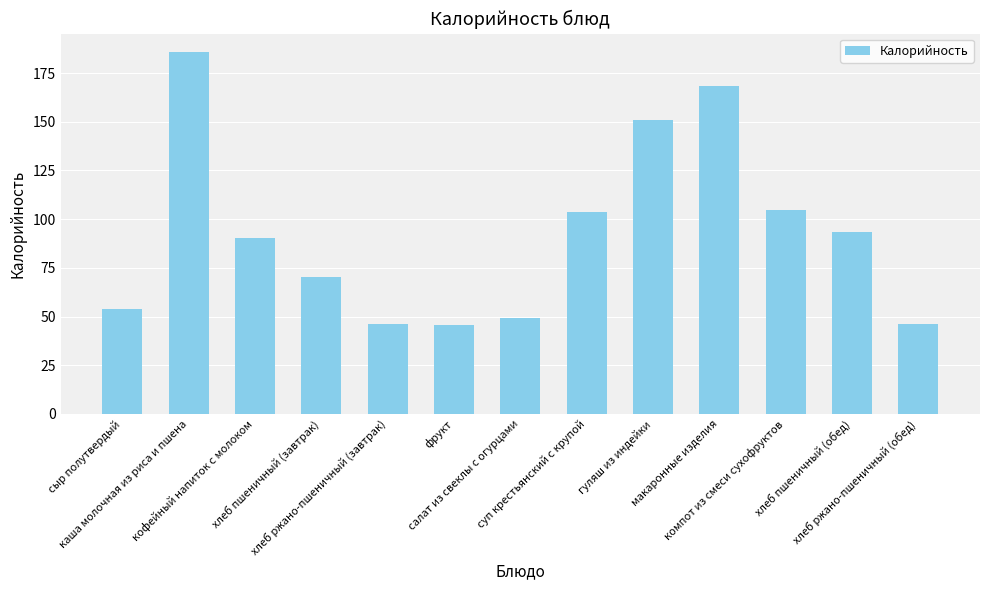

What is the average value?

93.0